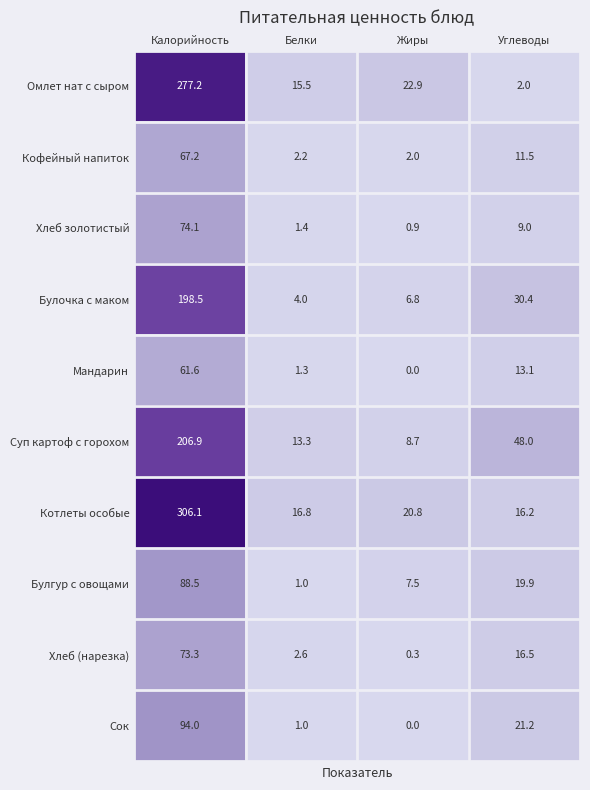

At which category is the sum across all series the highest?

Калорийность